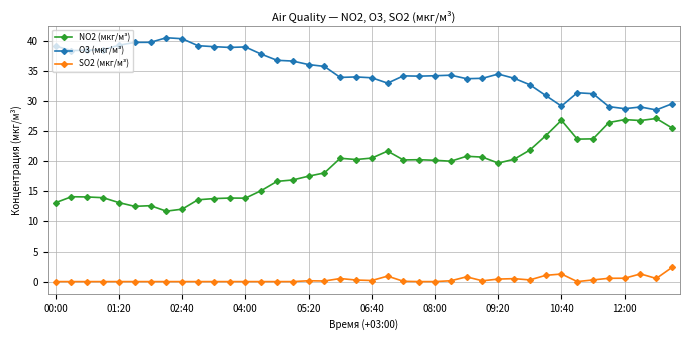

True or false: SO2 (мкг/м³) and O3 (мкг/м³) intersect in this chart.

False